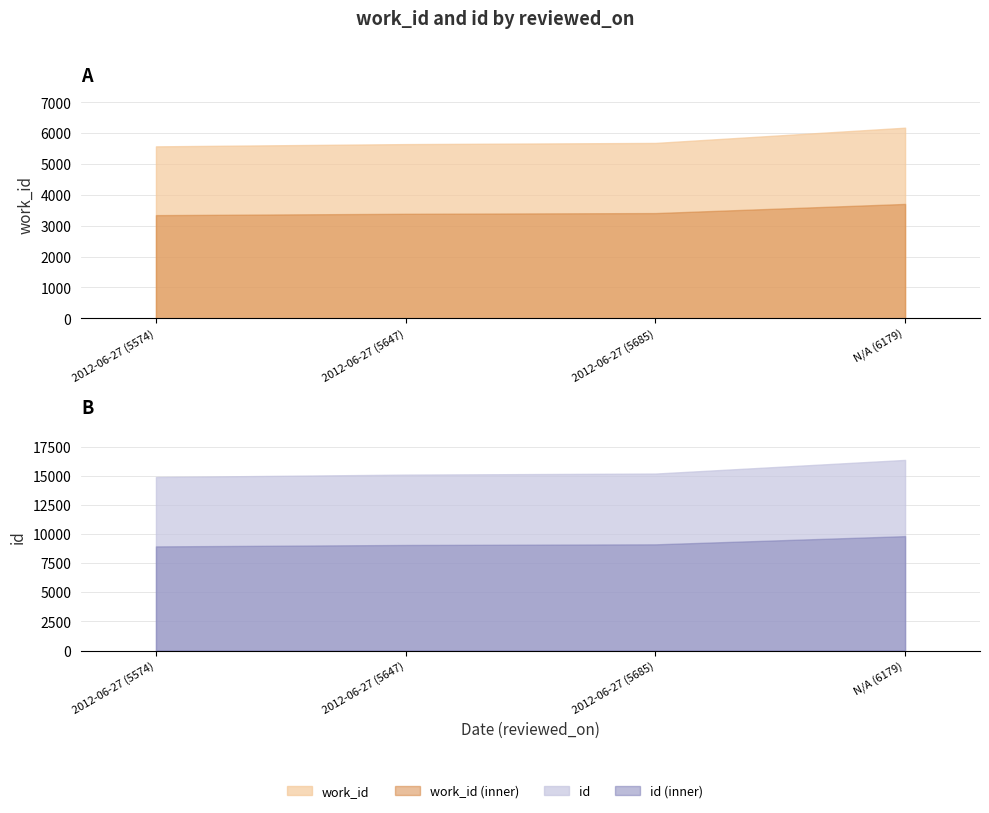

What is the difference between the maximum and minimum values in the work_id series?

605